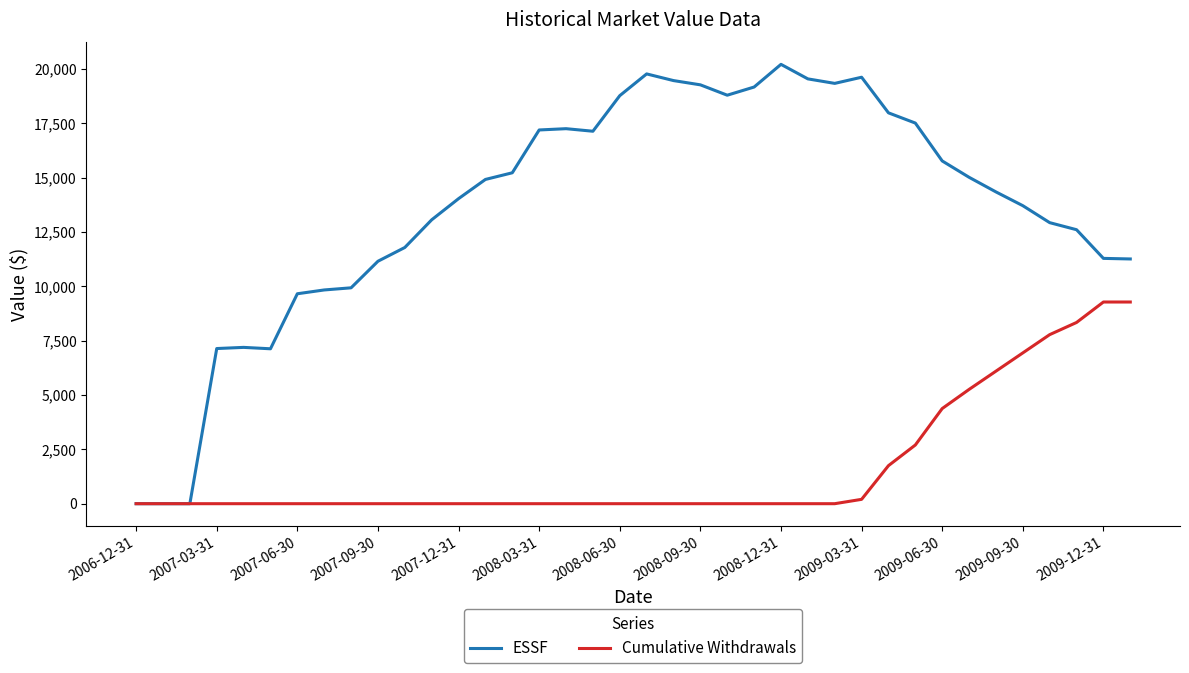

What is the difference between the maximum and minimum values in the Cumulative Withdrawals series?

9277.7